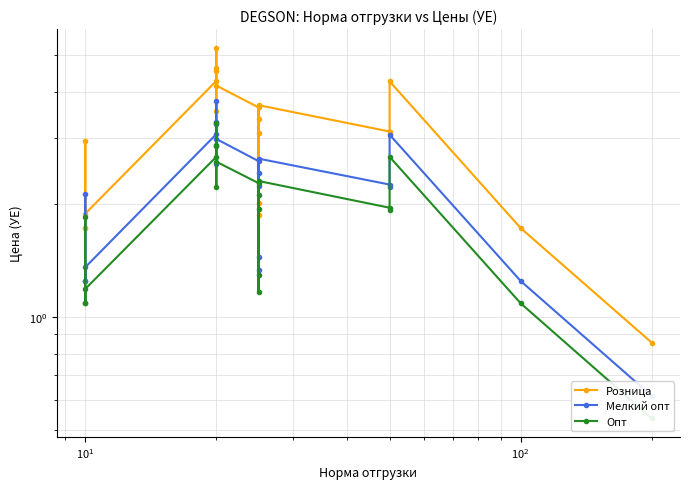

How many interior local peaks does the Мелкий опт series have?

5